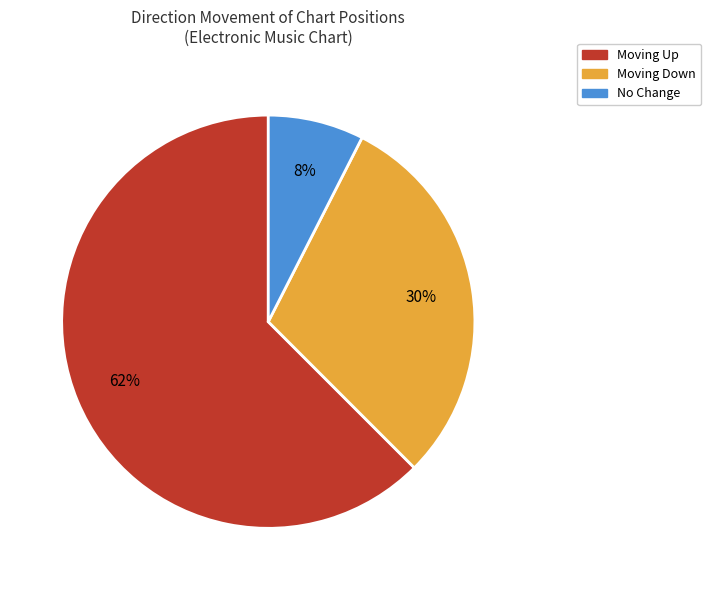

To the nearest percent, what is the average slice percentage?

33%